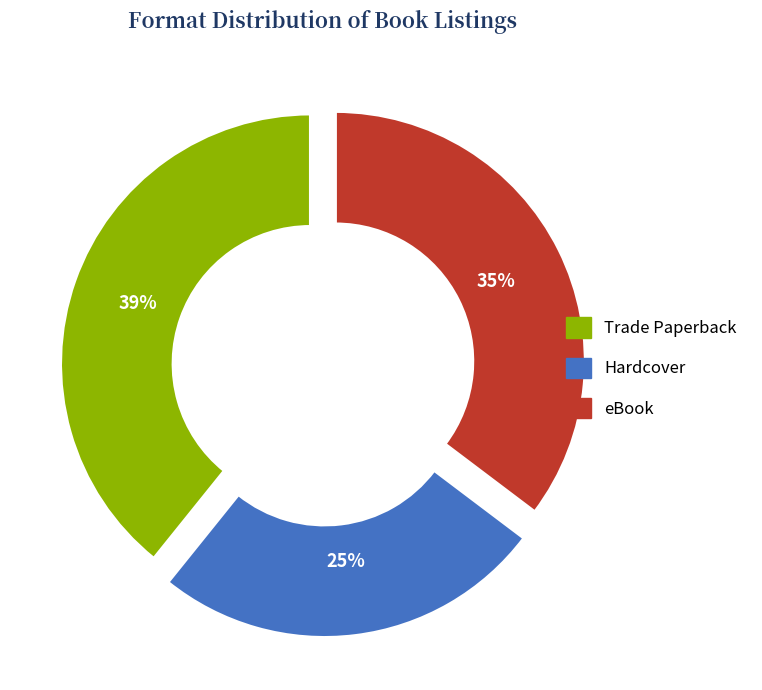

Is there any slice that represents more than half of the pie?

No